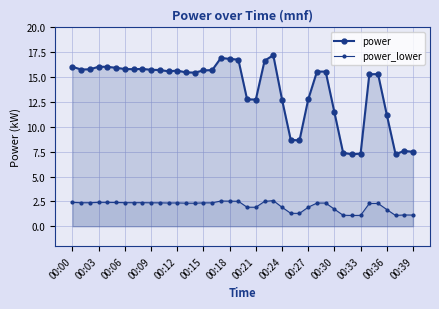

What is the label of the 29th point from the left?

28